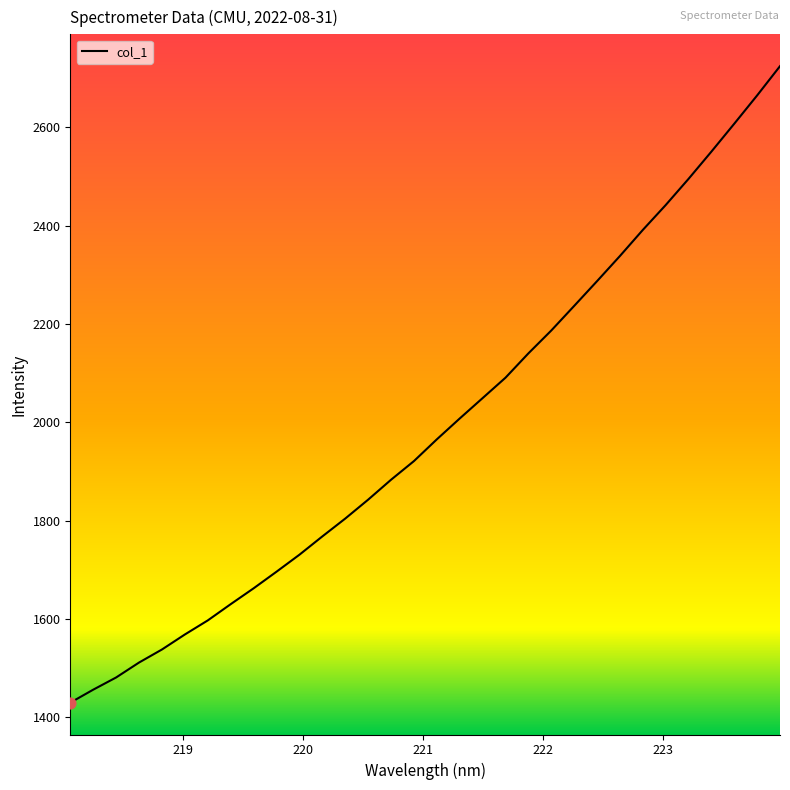

What is the difference between the maximum and minimum values?

1295.1